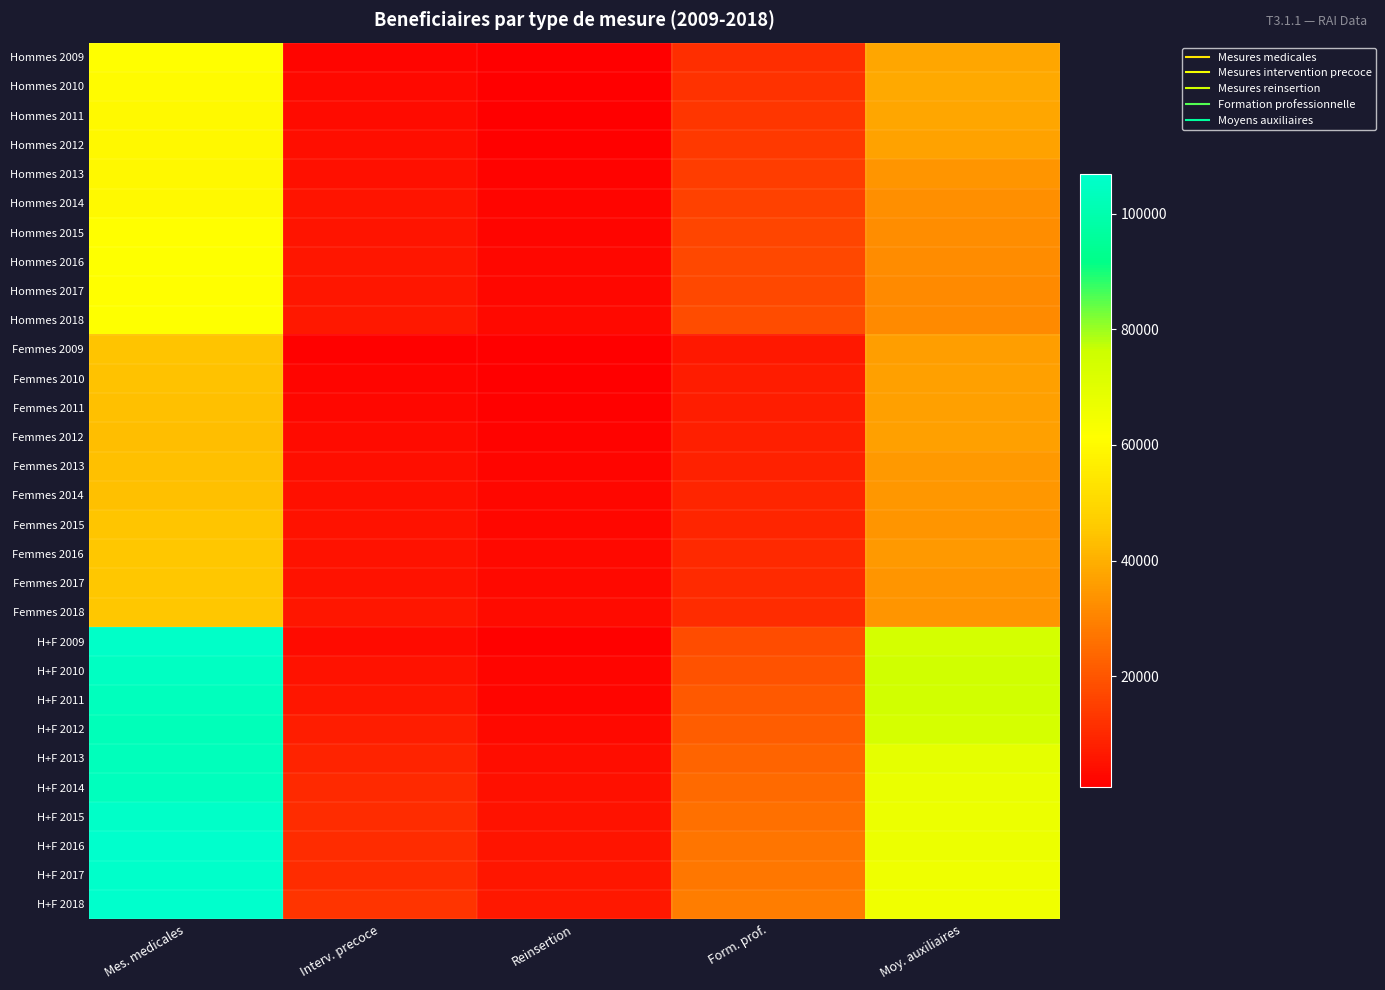

Reading left to right, what are all the values shown in this chart?

Hommes 2009: Mes. medicales=61186	Interv. precoce=2088	Reinsertion=774	Form. prof.=11302	Moy. auxiliaires=37863
Hommes 2010: Mes. medicales=60307	Interv. precoce=2987	Reinsertion=969	Form. prof.=12251	Moy. auxiliaires=38495
Hommes 2011: Mes. medicales=59643	Interv. precoce=3281	Reinsertion=1146	Form. prof.=13145	Moy. auxiliaires=37962
Hommes 2012: Mes. medicales=59395	Interv. precoce=4076	Reinsertion=1443	Form. prof.=13684	Moy. auxiliaires=36971
Hommes 2013: Mes. medicales=59578	Interv. precoce=4850	Reinsertion=1862	Form. prof.=14709	Moy. auxiliaires=33918
Hommes 2014: Mes. medicales=59606	Interv. precoce=5538	Reinsertion=2135	Form. prof.=15632	Moy. auxiliaires=32899
Hommes 2015: Mes. medicales=60939	Interv. precoce=5724	Reinsertion=2396	Form. prof.=16269	Moy. auxiliaires=32529
Hommes 2016: Mes. medicales=61357	Interv. precoce=5766	Reinsertion=2598	Form. prof.=16989	Moy. auxiliaires=31957
Hommes 2017: Mes. medicales=61066	Interv. precoce=5850	Reinsertion=2727	Form. prof.=17214	Moy. auxiliaires=31749
Hommes 2018: Mes. medicales=61324	Interv. precoce=6383	Reinsertion=3018	Form. prof.=17972	Moy. auxiliaires=31453
Femmes 2009: Mes. medicales=44542	Interv. precoce=1464	Reinsertion=754	Form. prof.=6498	Moy. auxiliaires=36102
Femmes 2010: Mes. medicales=44176	Interv. precoce=2094	Reinsertion=1053	Form. prof.=7018	Moy. auxiliaires=36805
Femmes 2011: Mes. medicales=43565	Interv. precoce=2651	Reinsertion=1226	Form. prof.=7555	Moy. auxiliaires=36645
Femmes 2012: Mes. medicales=43271	Interv. precoce=3504	Reinsertion=1629	Form. prof.=7909	Moy. auxiliaires=36595
Femmes 2013: Mes. medicales=43504	Interv. precoce=4087	Reinsertion=2192	Form. prof.=8489	Moy. auxiliaires=34915
Femmes 2014: Mes. medicales=43659	Interv. precoce=4672	Reinsertion=2518	Form. prof.=9155	Moy. auxiliaires=34561
Femmes 2015: Mes. medicales=44746	Interv. precoce=5082	Reinsertion=2649	Form. prof.=9415	Moy. auxiliaires=34293
Femmes 2016: Mes. medicales=45482	Interv. precoce=5058	Reinsertion=2960	Form. prof.=9907	Moy. auxiliaires=34891
Femmes 2017: Mes. medicales=45213	Interv. precoce=5165	Reinsertion=3107	Form. prof.=10308	Moy. auxiliaires=34310
Femmes 2018: Mes. medicales=45423	Interv. precoce=5985	Reinsertion=3400	Form. prof.=10882	Moy. auxiliaires=34259
H+F 2009: Mes. medicales=105728	Interv. precoce=3552	Reinsertion=1528	Form. prof.=17800	Moy. auxiliaires=73965
H+F 2010: Mes. medicales=104483	Interv. precoce=5081	Reinsertion=2022	Form. prof.=19269	Moy. auxiliaires=75300
H+F 2011: Mes. medicales=103208	Interv. precoce=5932	Reinsertion=2372	Form. prof.=20700	Moy. auxiliaires=74607
H+F 2012: Mes. medicales=102666	Interv. precoce=7580	Reinsertion=3072	Form. prof.=21593	Moy. auxiliaires=73566
H+F 2013: Mes. medicales=103082	Interv. precoce=8937	Reinsertion=4054	Form. prof.=23198	Moy. auxiliaires=68833
H+F 2014: Mes. medicales=103265	Interv. precoce=10210	Reinsertion=4653	Form. prof.=24787	Moy. auxiliaires=67460
H+F 2015: Mes. medicales=105685	Interv. precoce=10806	Reinsertion=5045	Form. prof.=25684	Moy. auxiliaires=66822
H+F 2016: Mes. medicales=106839	Interv. precoce=10824	Reinsertion=5558	Form. prof.=26896	Moy. auxiliaires=66848
H+F 2017: Mes. medicales=106279	Interv. precoce=11015	Reinsertion=5834	Form. prof.=27522	Moy. auxiliaires=66059
H+F 2018: Mes. medicales=106747	Interv. precoce=12368	Reinsertion=6418	Form. prof.=28854	Moy. auxiliaires=65712